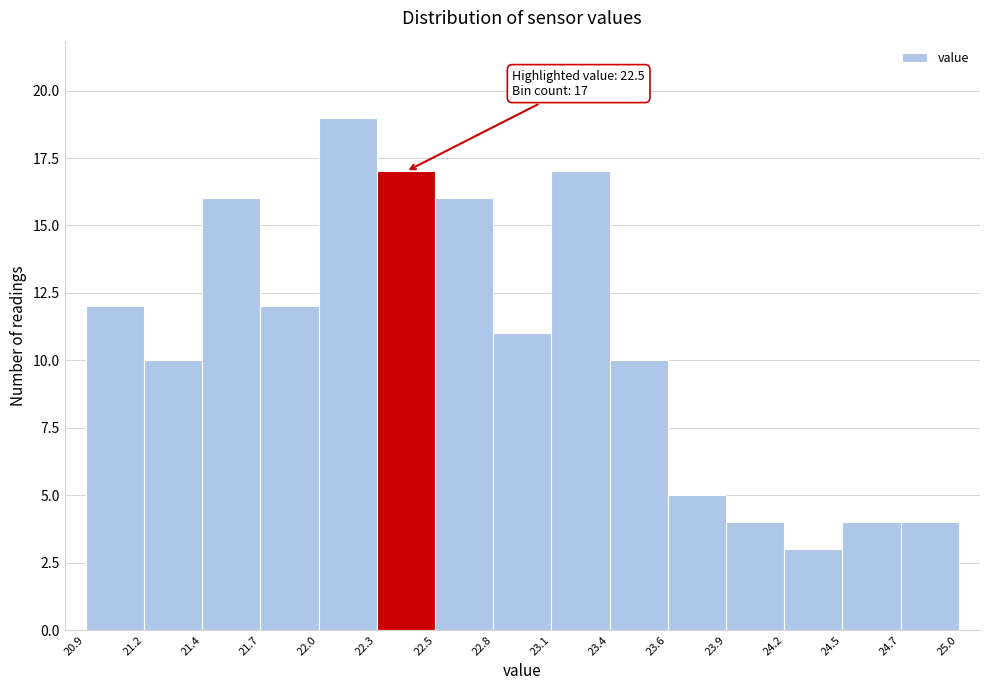

Reading right to left, extract all data points from this chart.

24.7=4	24.5=4	24.2=3	23.9=4	23.6=5	23.4=10	23.1=17	22.8=11	22.5=16	22.3=17	22.0=19	21.7=12	21.4=16	21.2=10	20.9=12